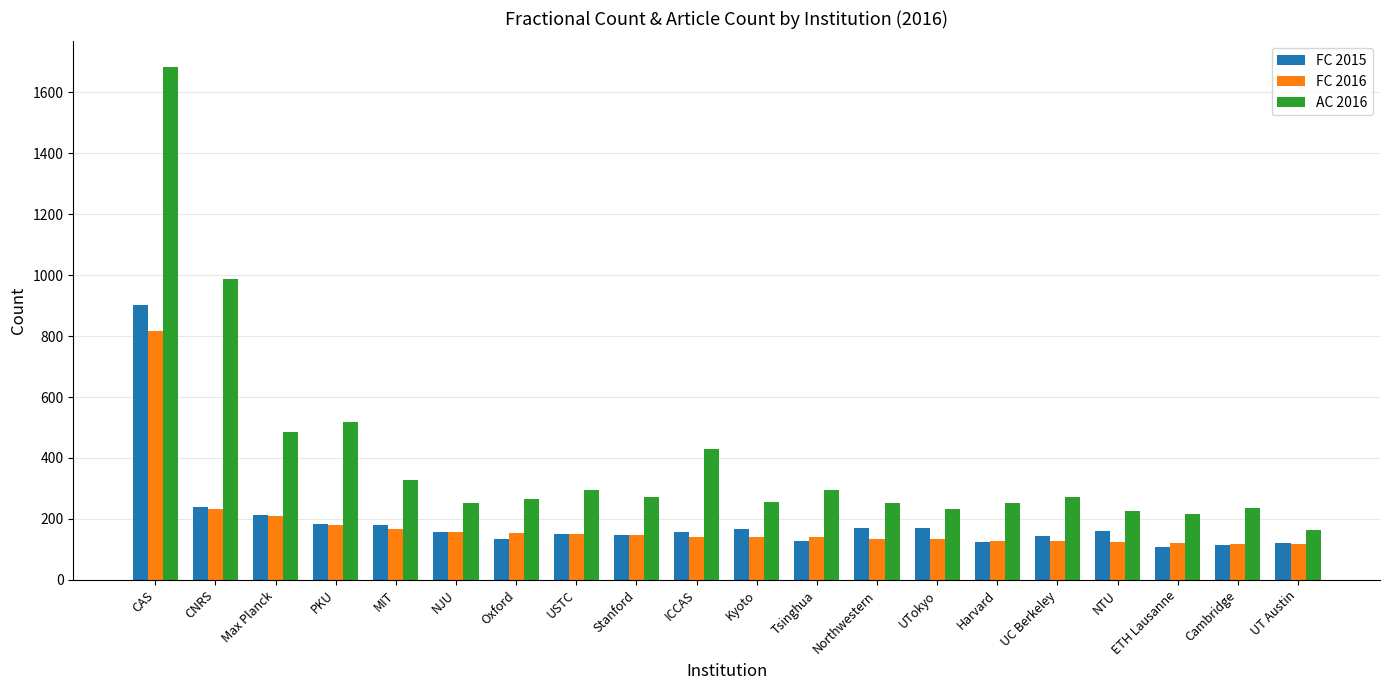

Rank the series at CAS from highest to lowest value.

AC 2016, FC 2015, FC 2016